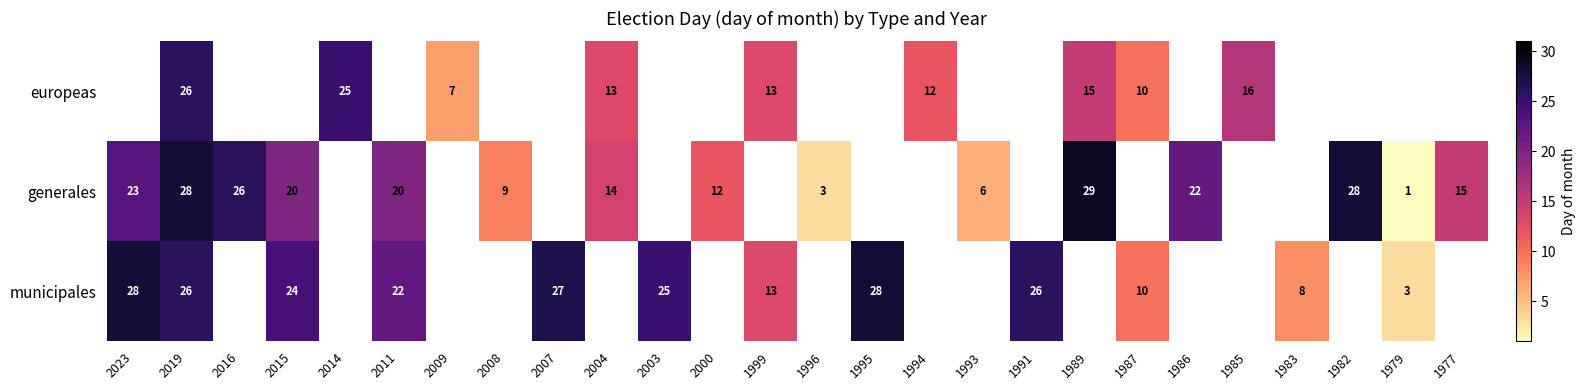

The value of municipales at 2019 is 26. True or false?

True